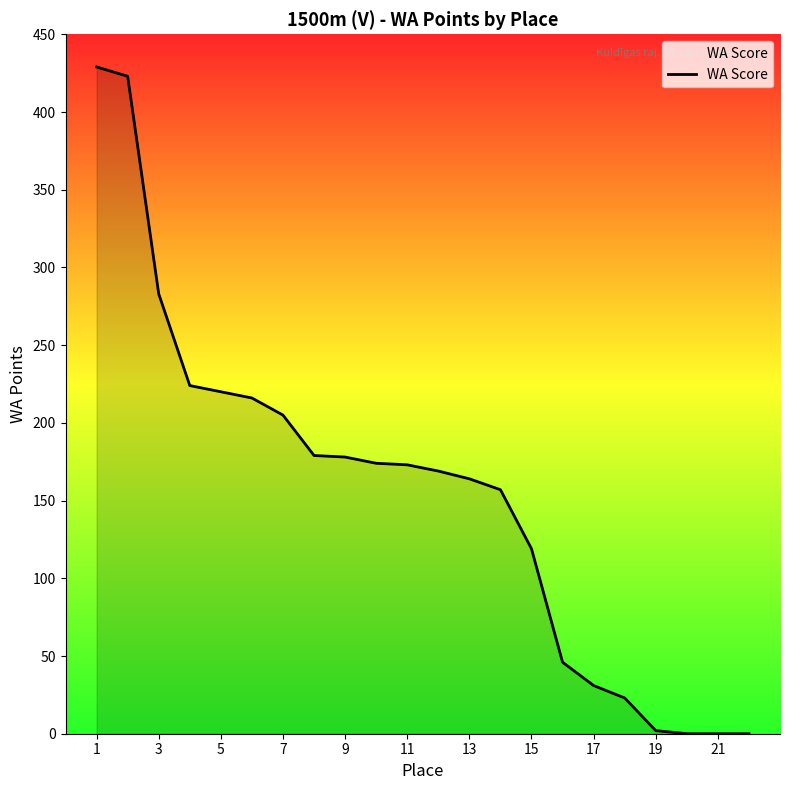

What is the difference between the maximum and minimum values?

429